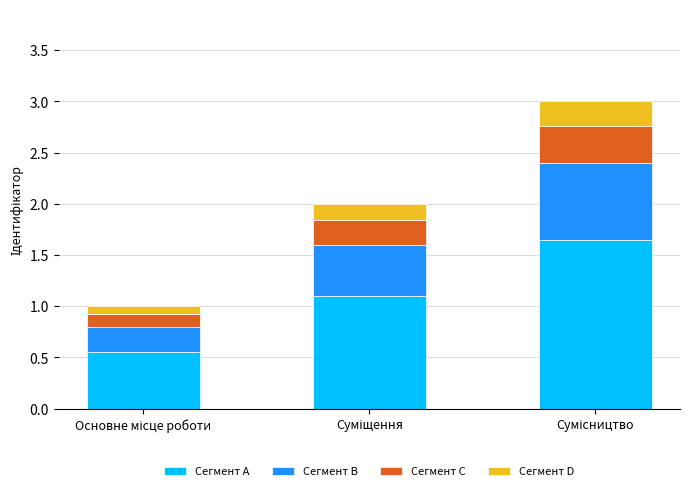

What is the difference between the maximum and minimum values in the Сегмент A series?

1.1